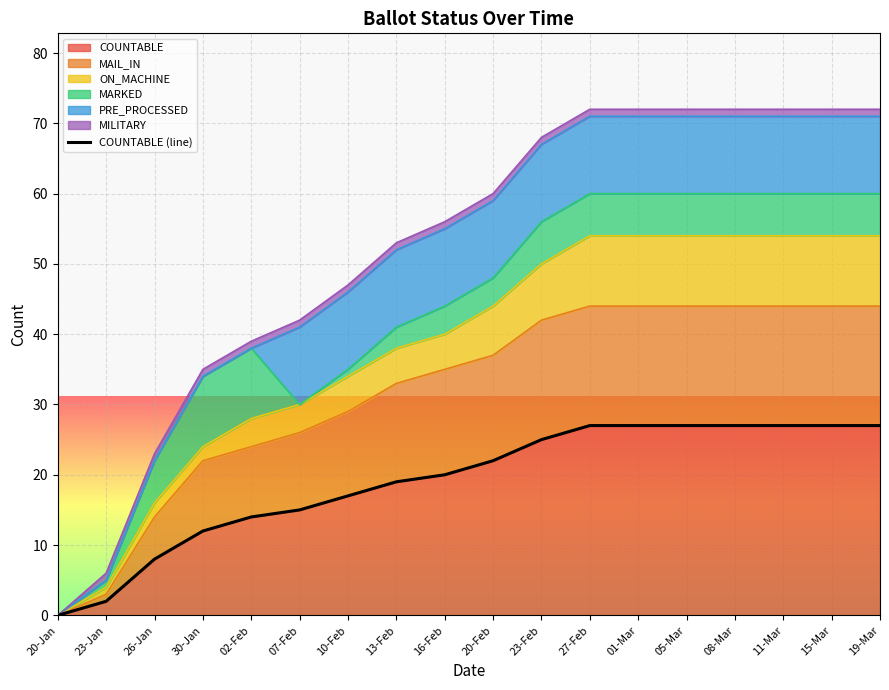

Which label corresponds to the largest value in the chart?

27-Feb